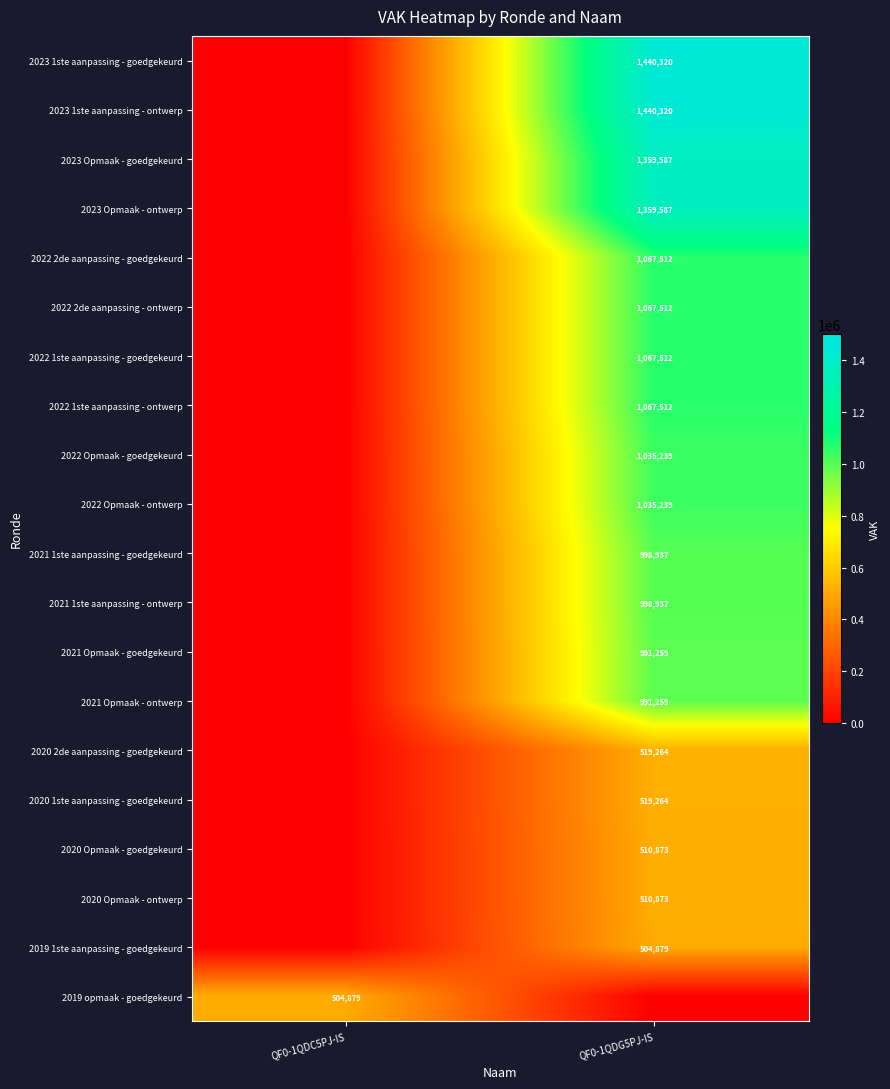

Is it true that 2023 Opmaak - ontwerp equals 518748 at QF0-1QDG5PJ-IS?

False